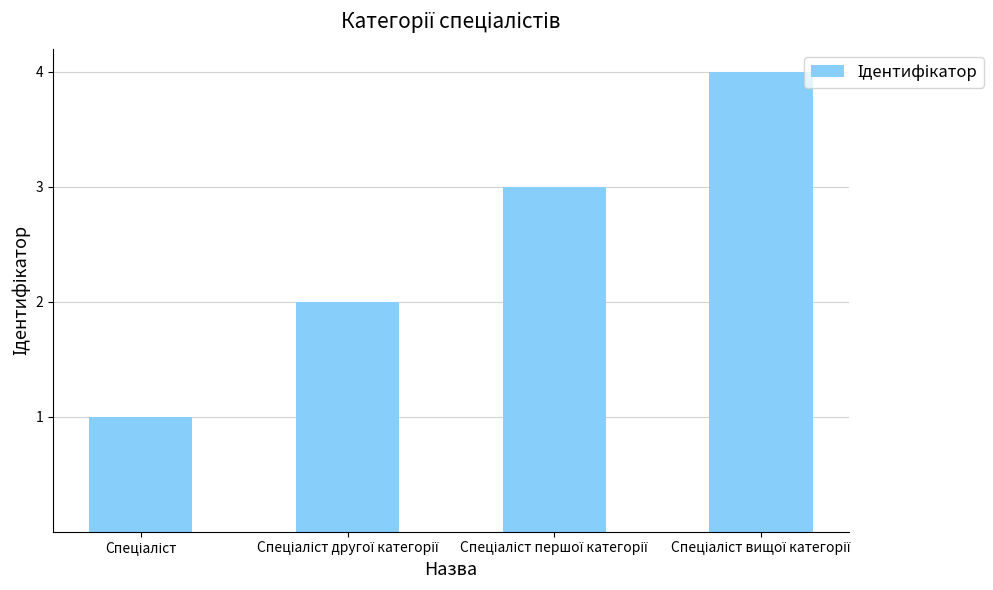

What is the difference between the maximum and minimum values?

3